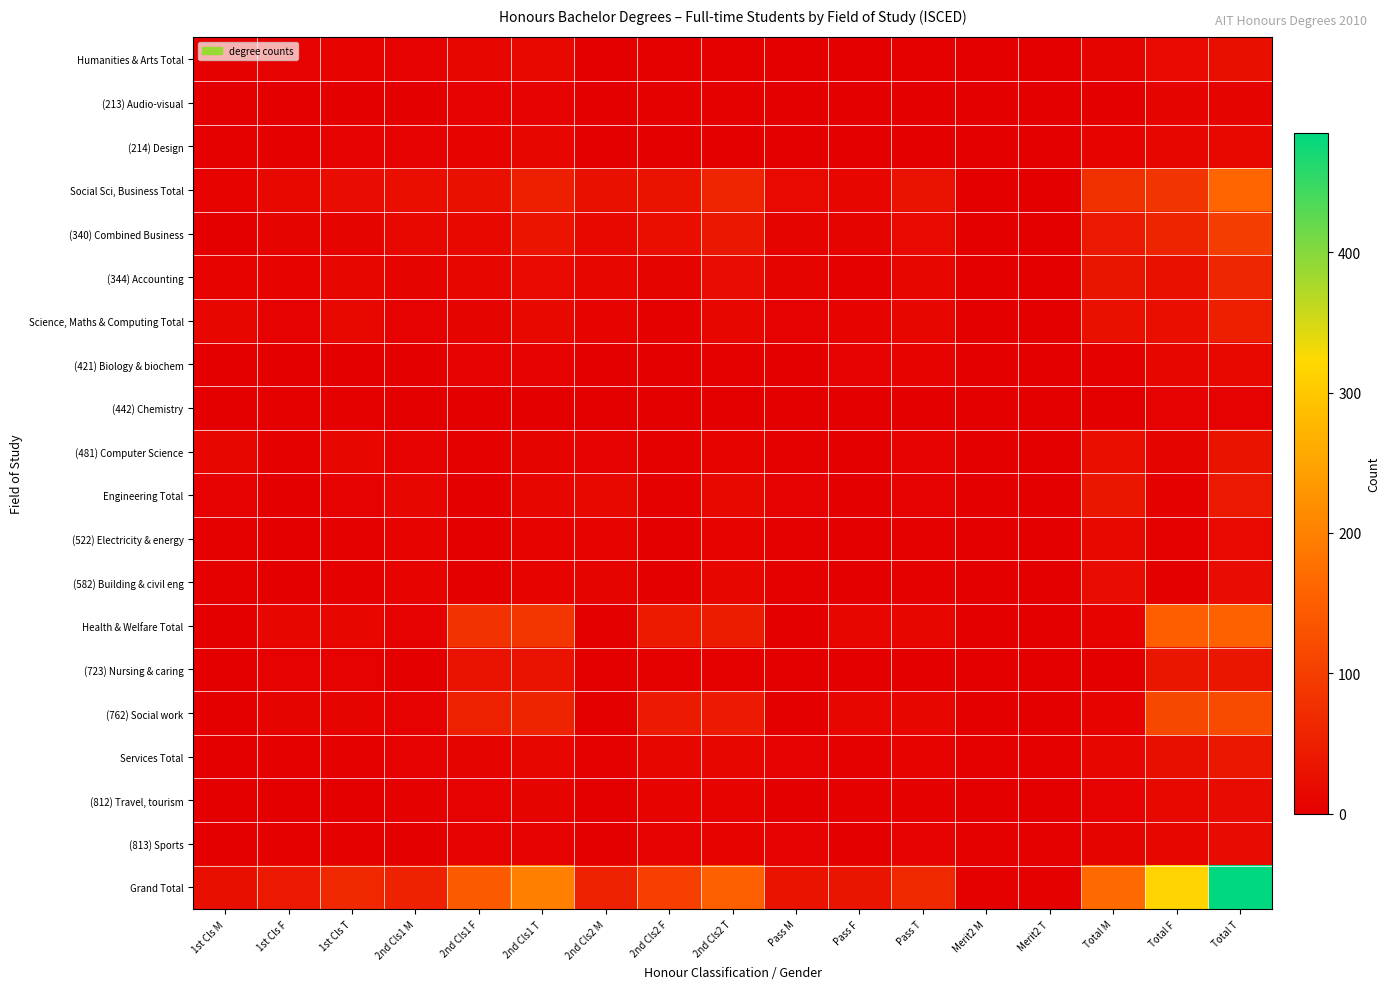

Which series has the largest range (max minus min)?

Grand Total